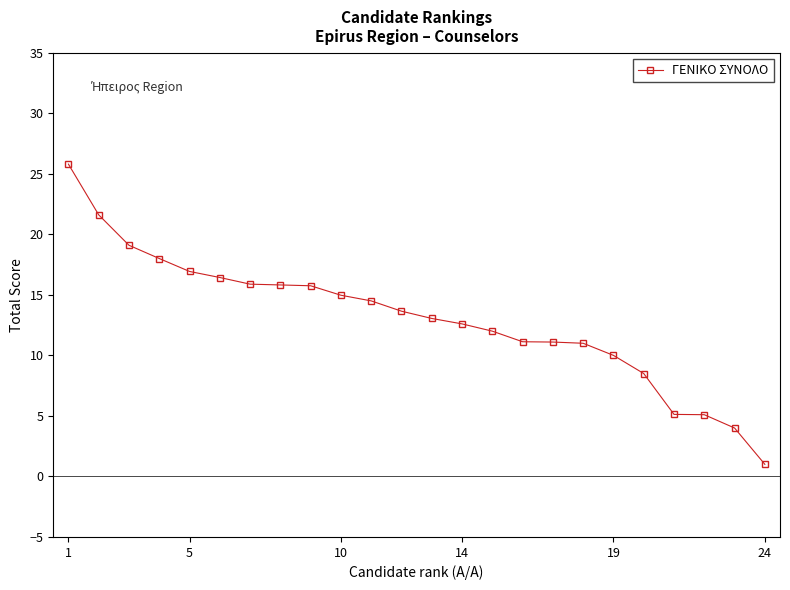

What is the difference between the second highest and second lowest values?

17.6